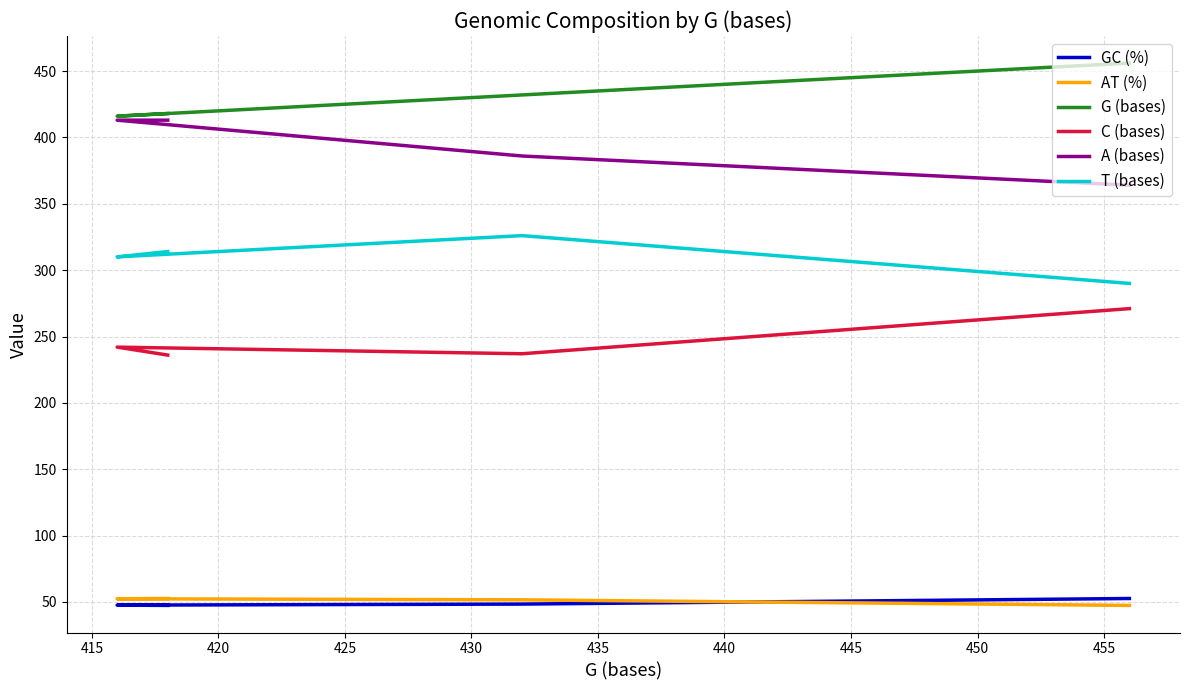

The value of AT (%) at 415 is 68.9. True or false?

False